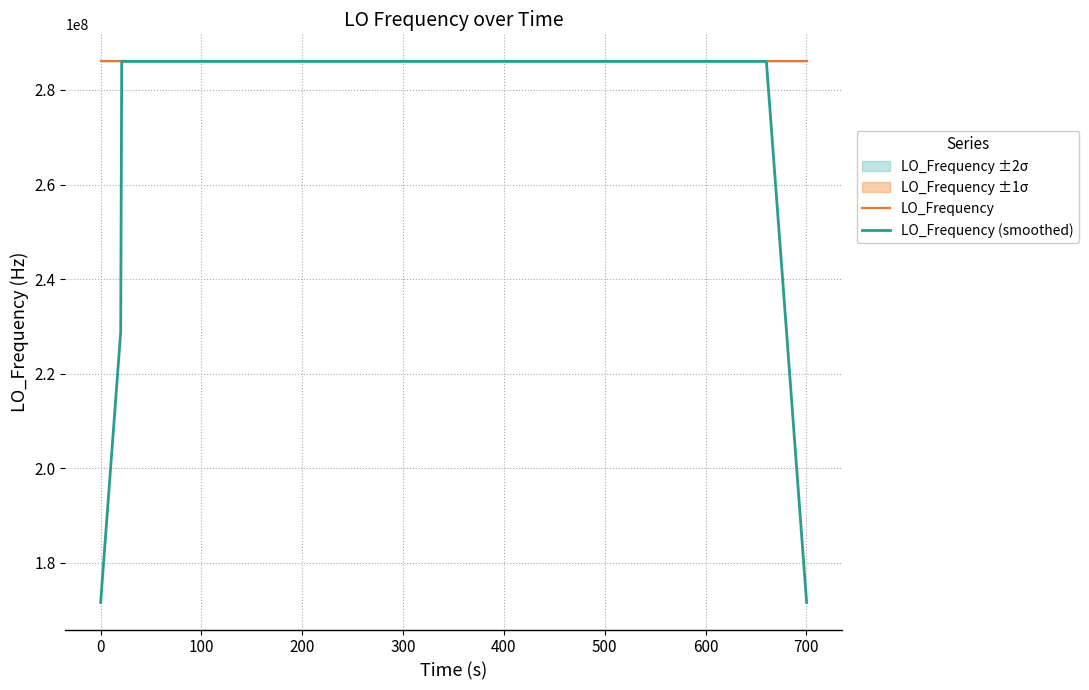

What is the lowest value of the LO_Frequency series?

286046992.4